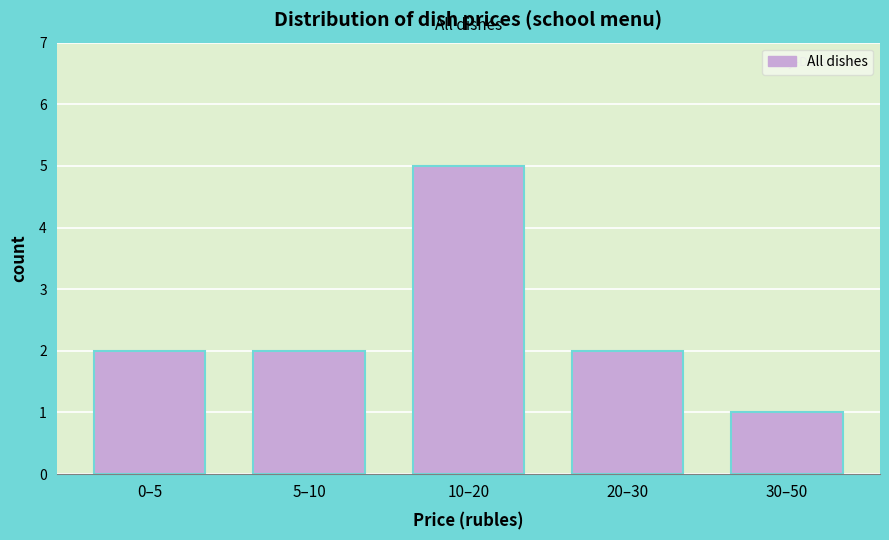

Reading left to right, transcribe all the data shown in this chart.

2	2	5	2	1